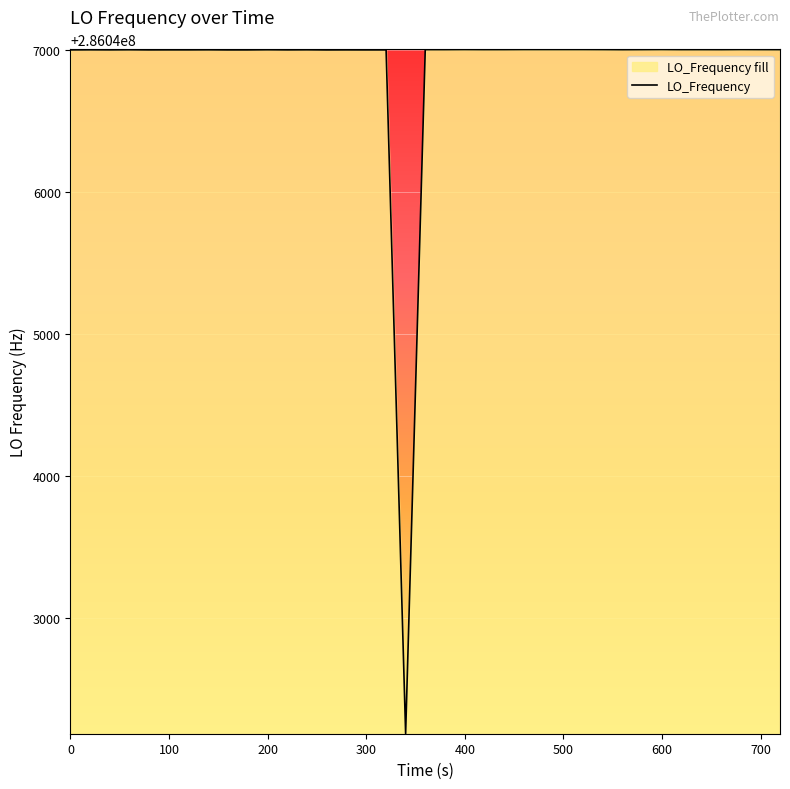

What is the maximum value shown in the chart?

286047001.1